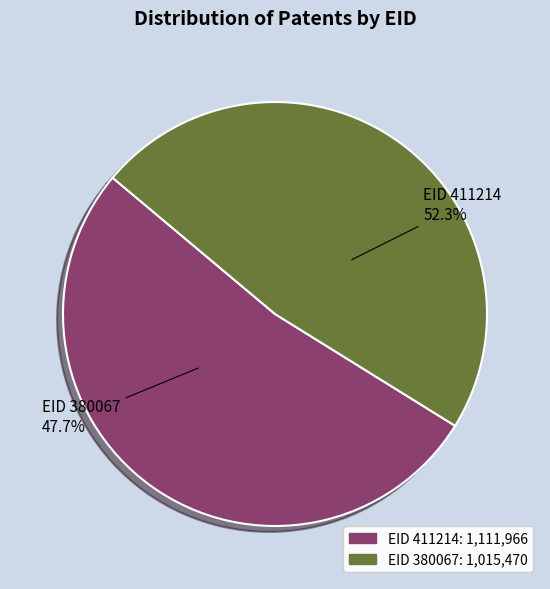

What is the total percentage of 411214 and 380067?

100.0%